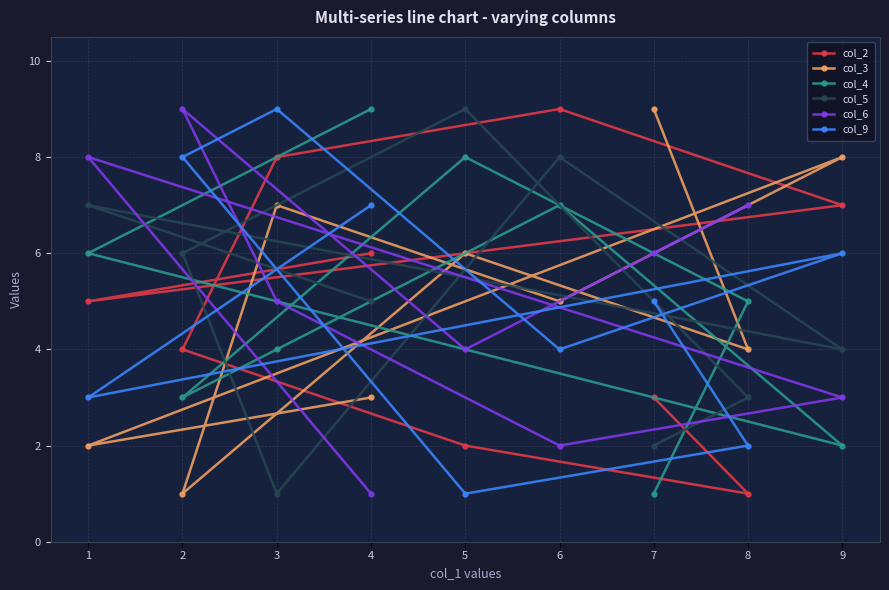

Count the col_6 values in the range 3 to 7.

5